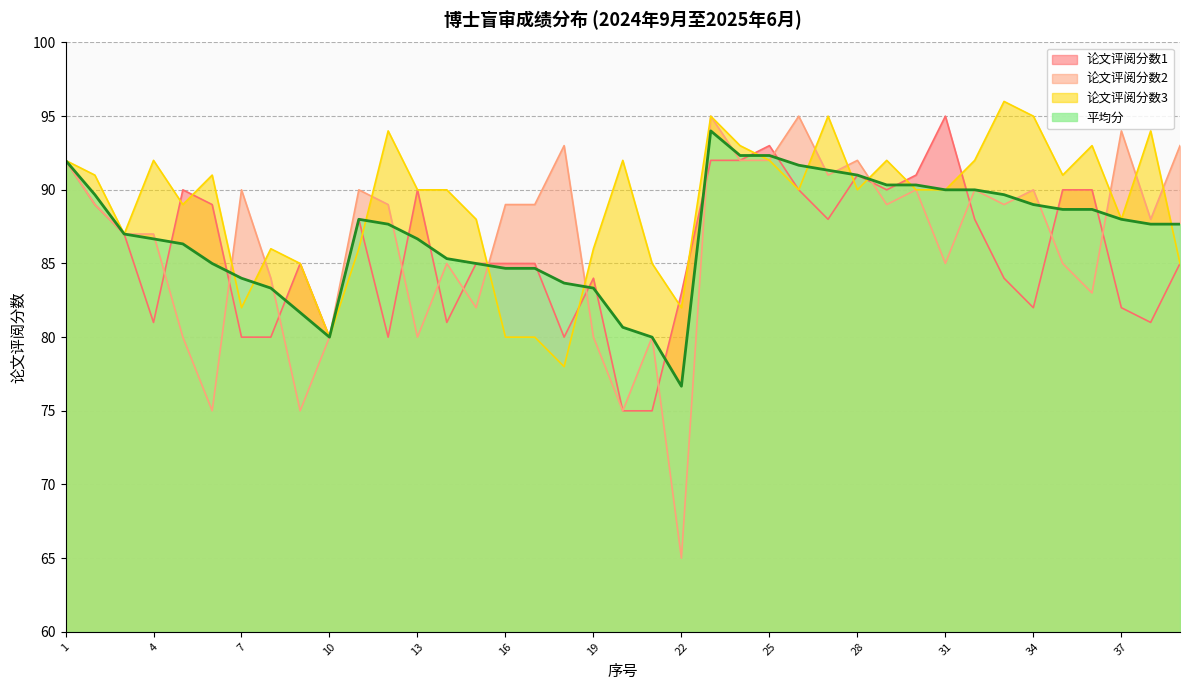

What is the value of the 论文评阅分数1 point at the 33rd from the left?

84.0